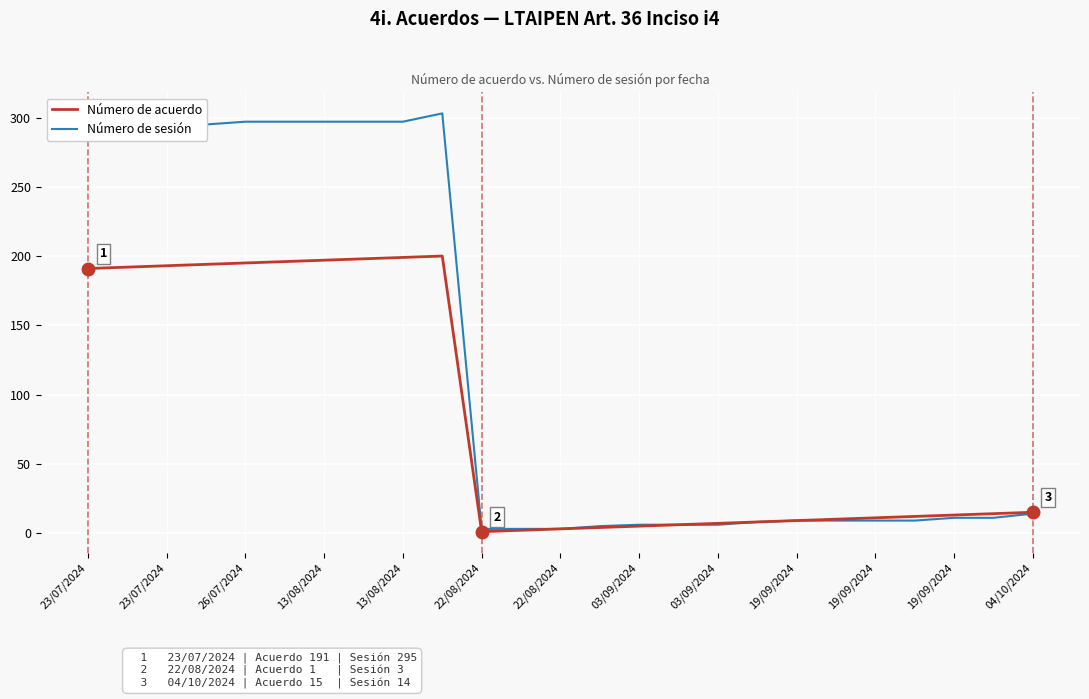

Rank the series by their maximum value, from highest to lowest.

Número de sesión, Número de acuerdo